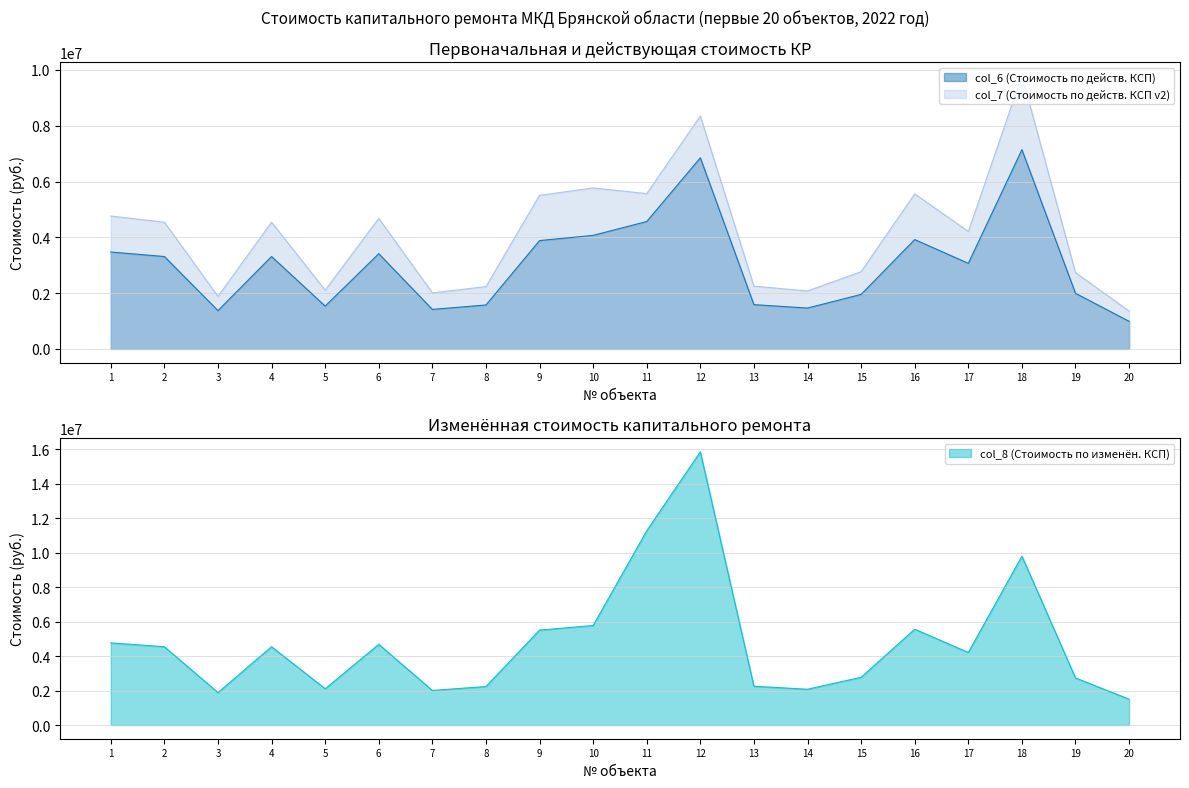

What is the sum of all col_6 (Стоимость по действ. КСП) values?

60890875.6